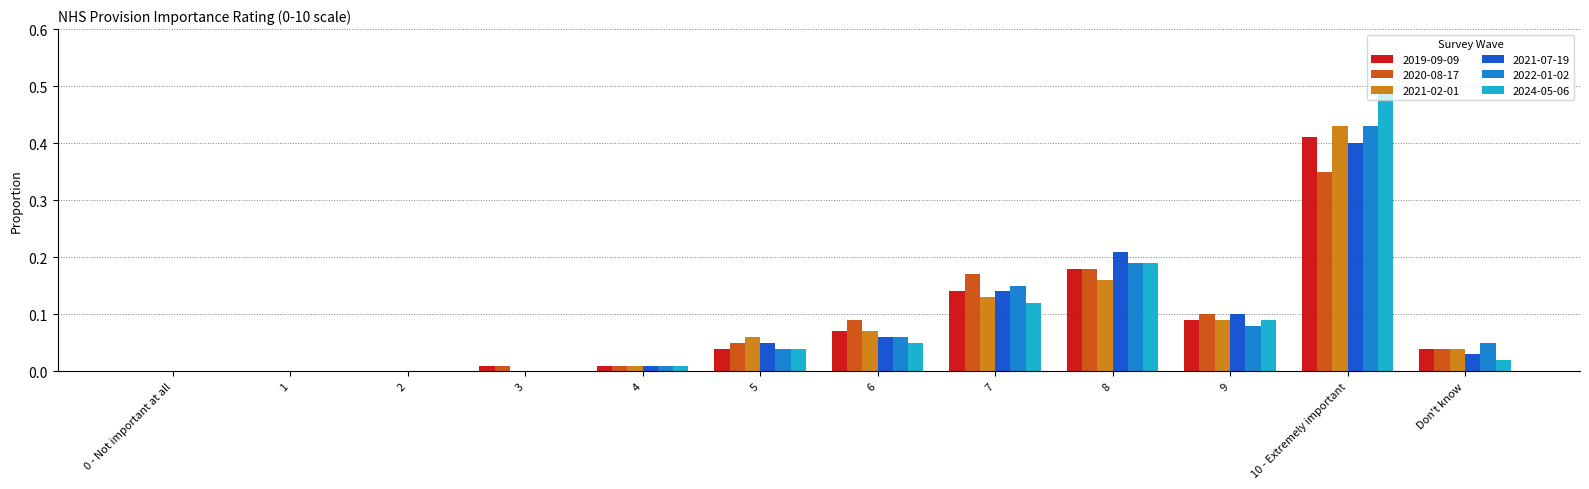

How many distinct data groups are displayed?

6